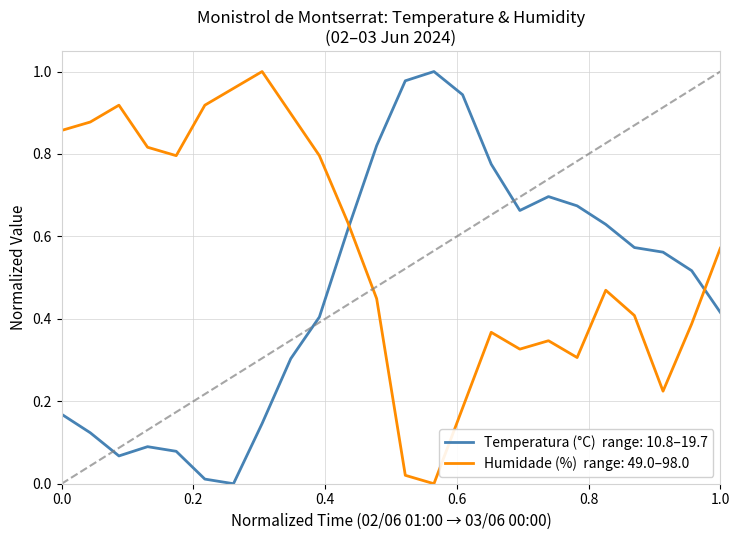

What is the label of the 5th point from the left?

02/06 05:00